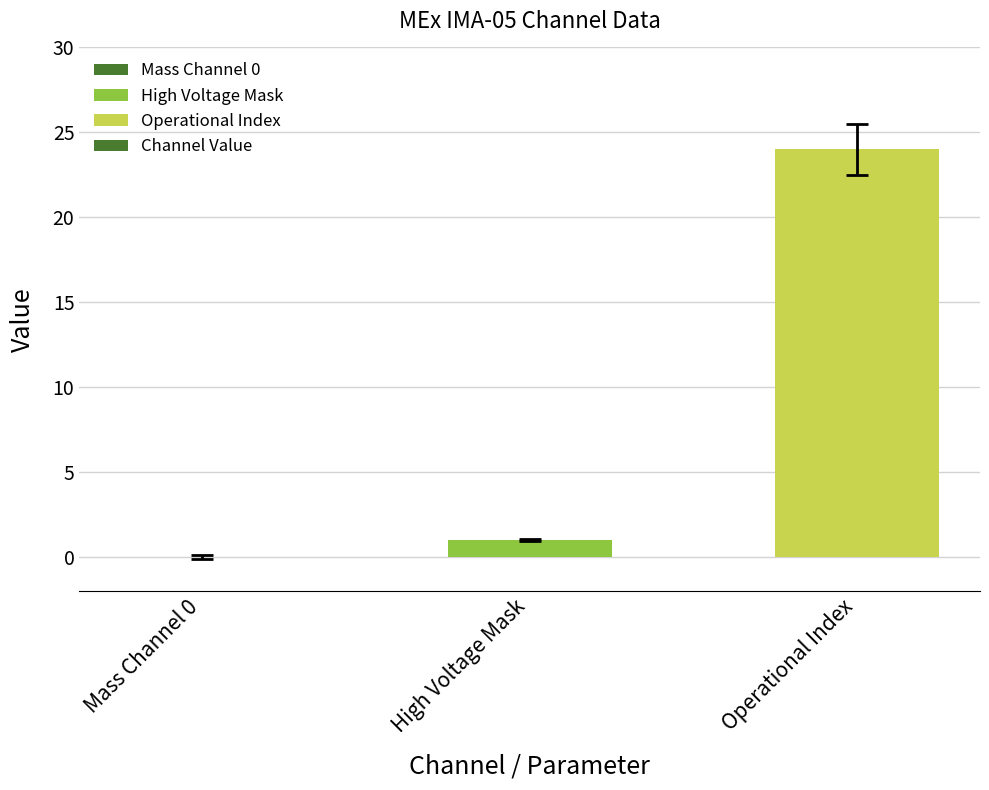

Does the chart contain stacked bars?

No